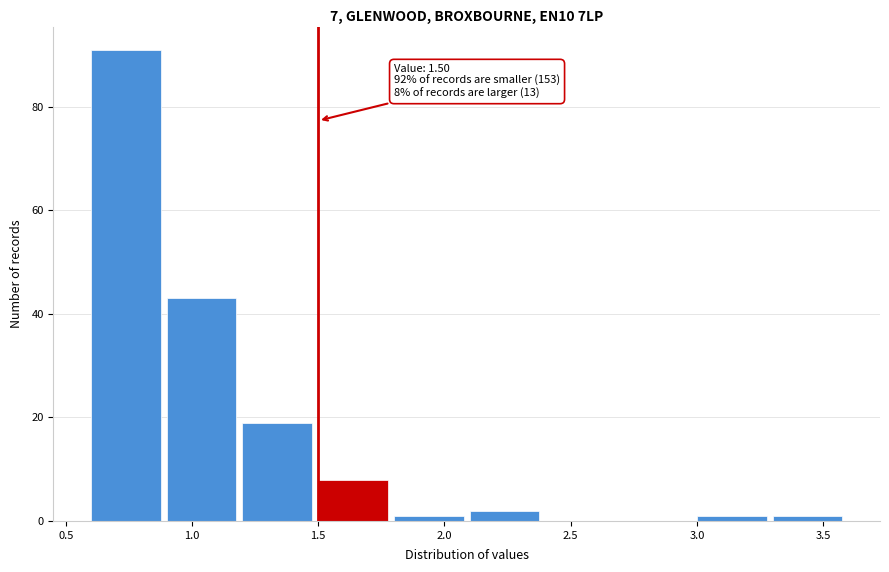

Which range on the x-axis has the tallest bar?

0.6 to 0.9